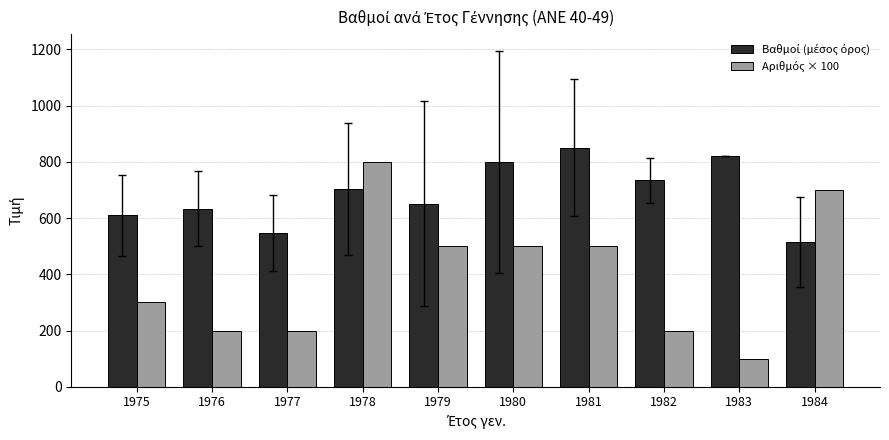

How many bars are there in total?

20